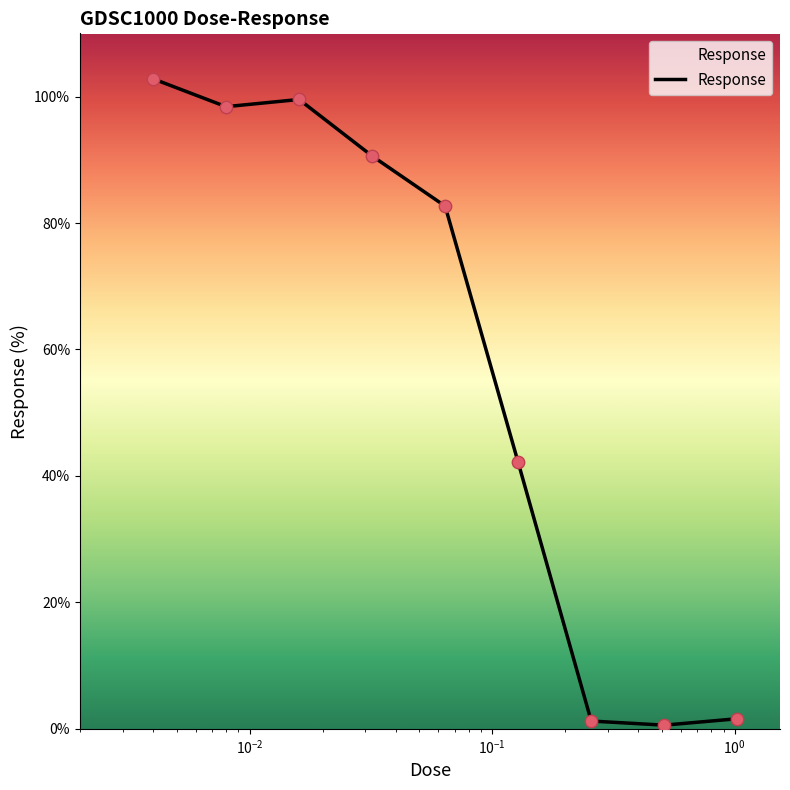

What is the maximum value shown in the chart?

102.8